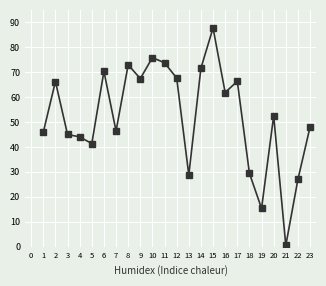

What is the sum of the values at 5 and 22?

68.4